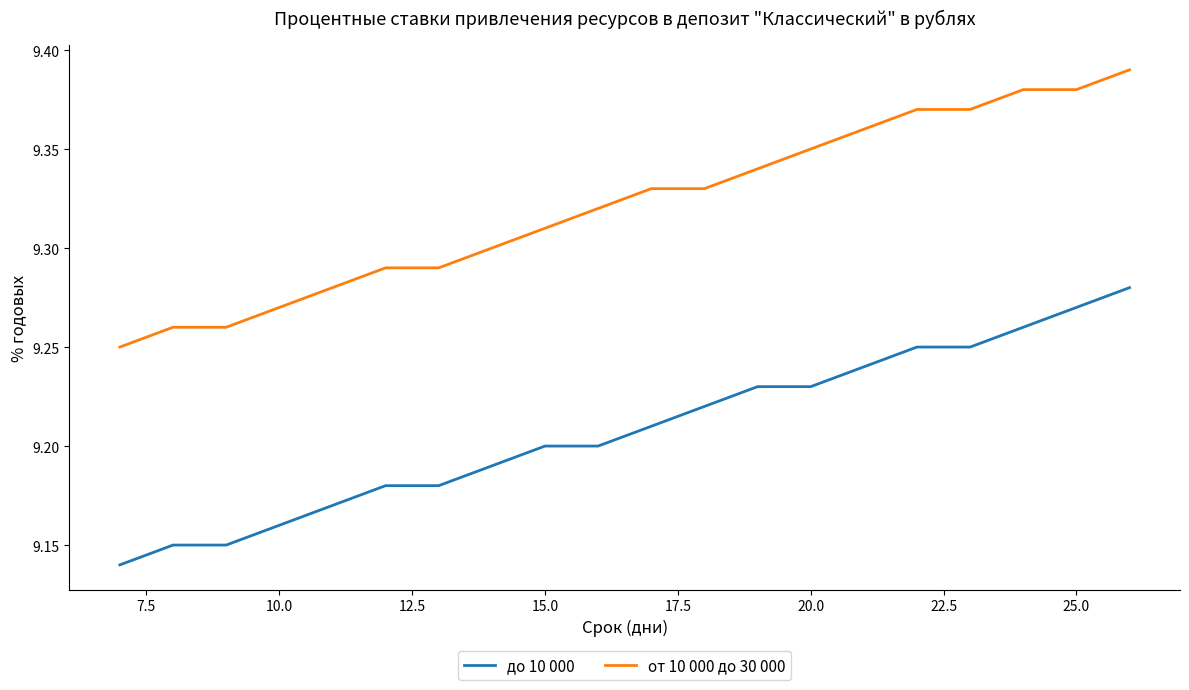

Does the chart have visible grid lines?

No